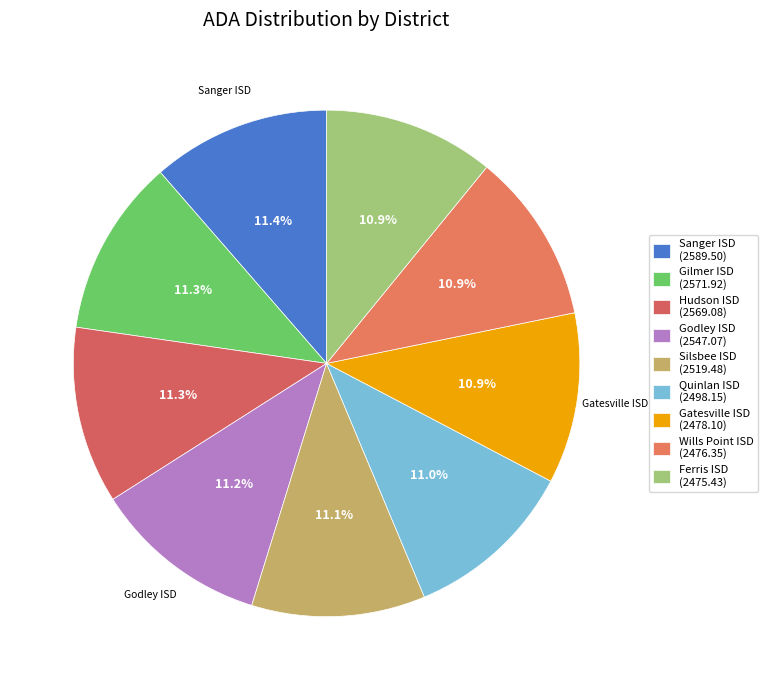

How many segments does this pie chart have?

9